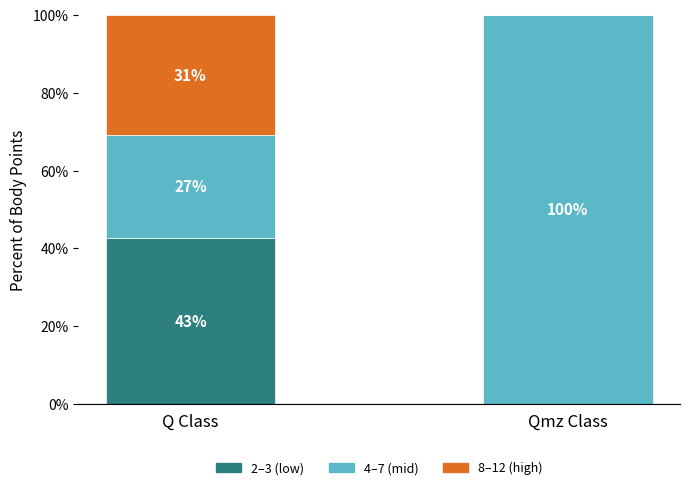

What are all the series names shown in the legend?

2–3 (low), 4–7 (mid), 8–12 (high)